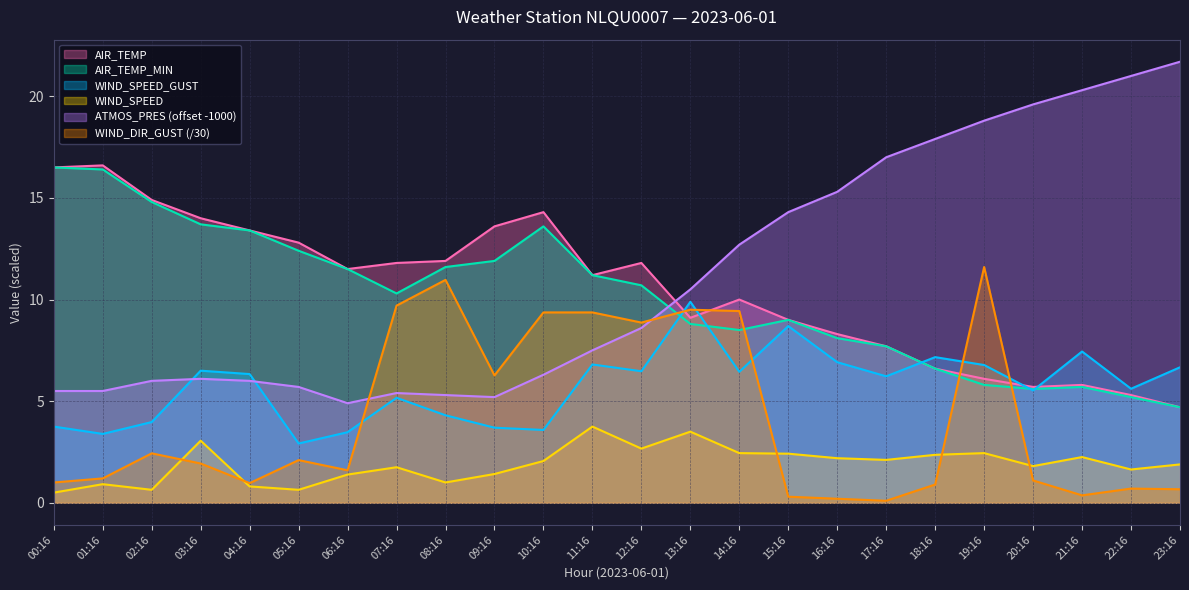

What is the spread (max minus min) of values at 07:16?

10.1